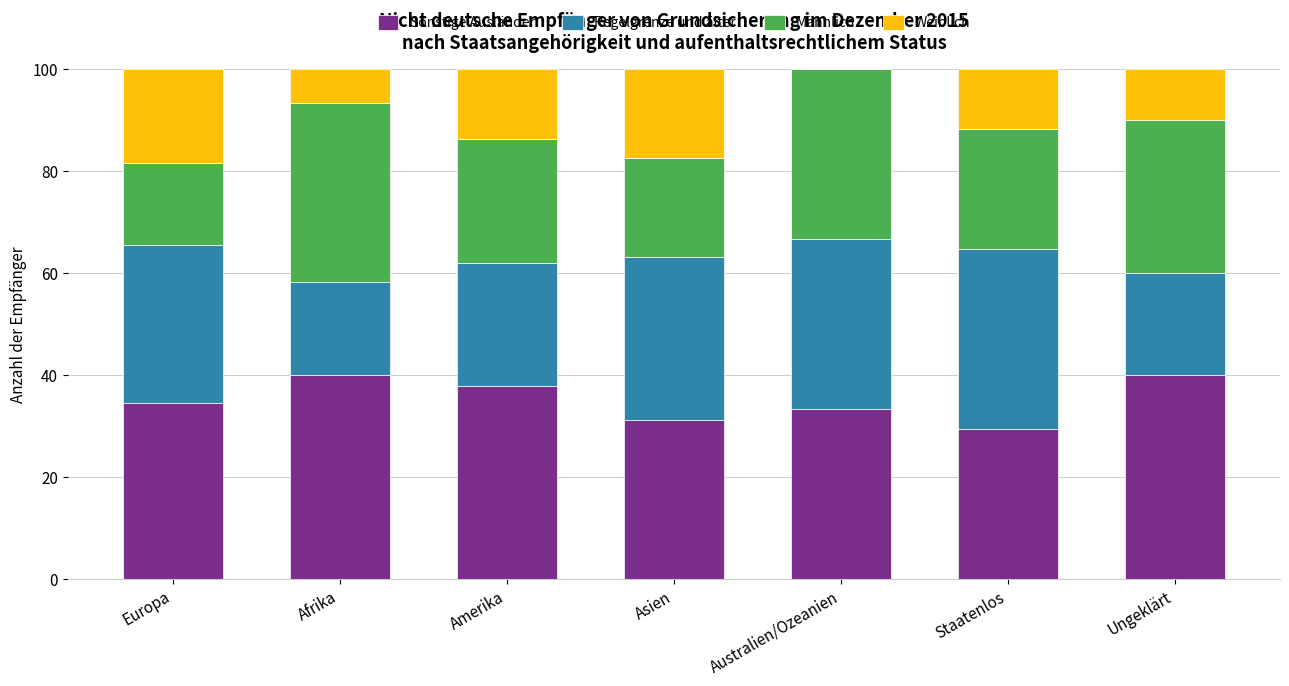

What is the total value across all series at Australien/Ozeanien?

100.0